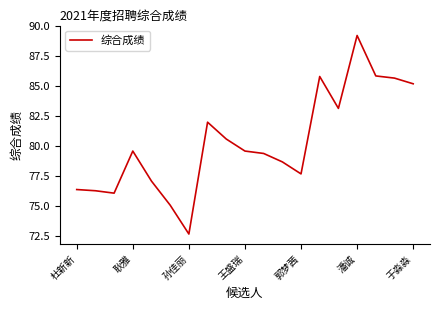

What is the minimum value shown in the chart?

72.7